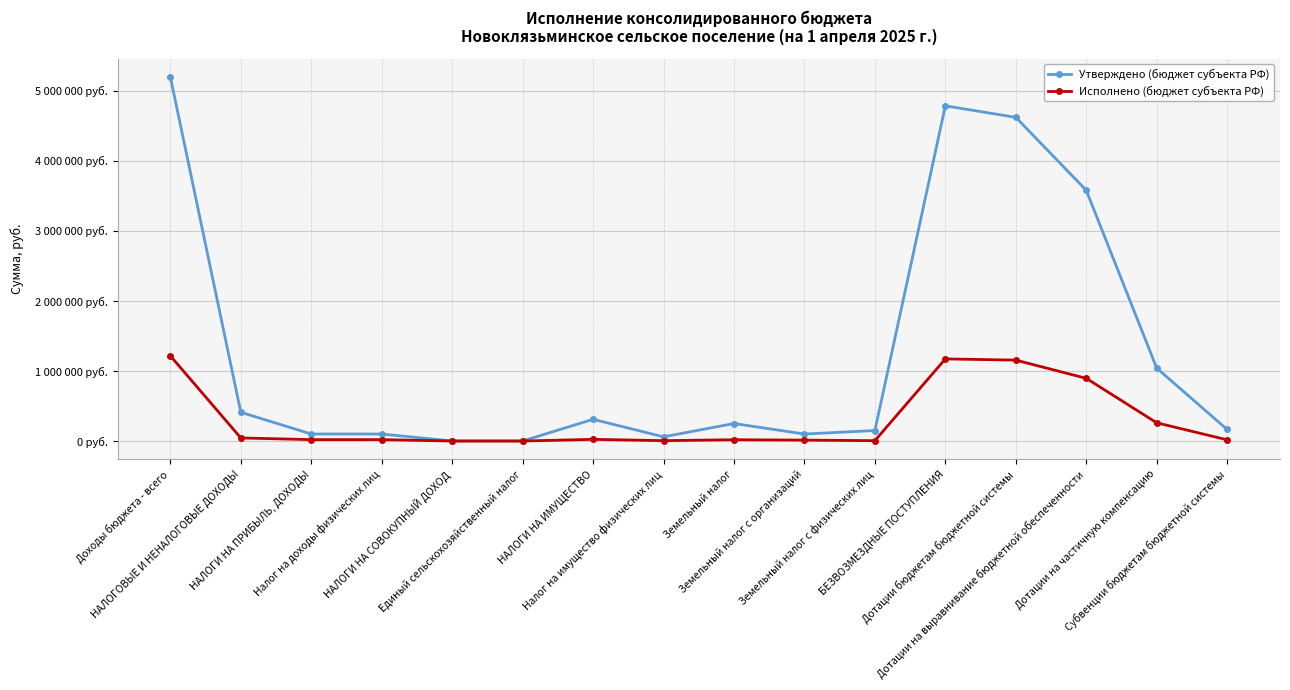

Which series has the largest range (max minus min)?

Утверждено (бюджет субъекта РФ)